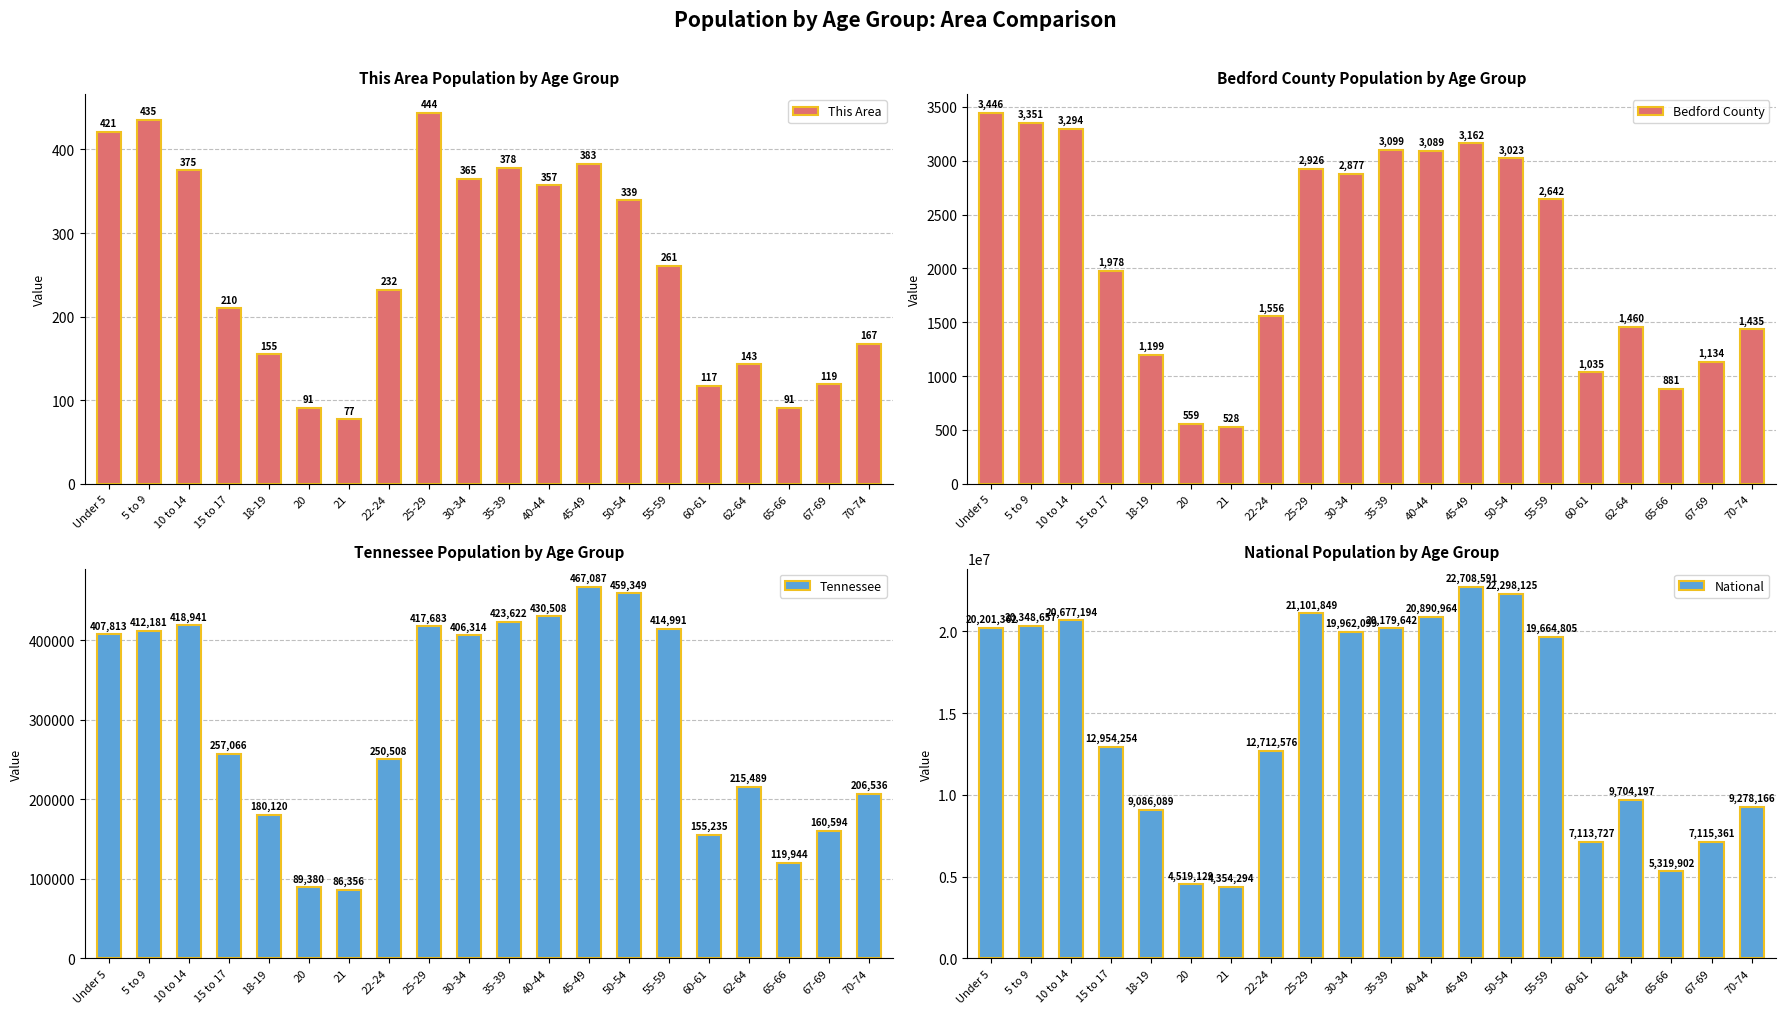

Reading left to right, list all the values displayed in this chart.

This Area: 421	435	375	210	155	91	77	232	444	365	378	357	383	339	261	117	143	91	119	167
Bedford County: 3446	3351	3294	1978	1199	559	528	1556	2926	2877	3099	3089	3162	3023	2642	1035	1460	881	1134	1435
Tennessee: 407813	412181	418941	257066	180120	89380	86356	250508	417683	406314	423622	430508	467087	459349	414991	155235	215489	119944	160594	206536
National: 20201362	20348657	20677194	12954254	9086089	4519129	4354294	12712576	21101849	19962099	20179642	20890964	22708591	22298125	19664805	7113727	9704197	5319902	7115361	9278166